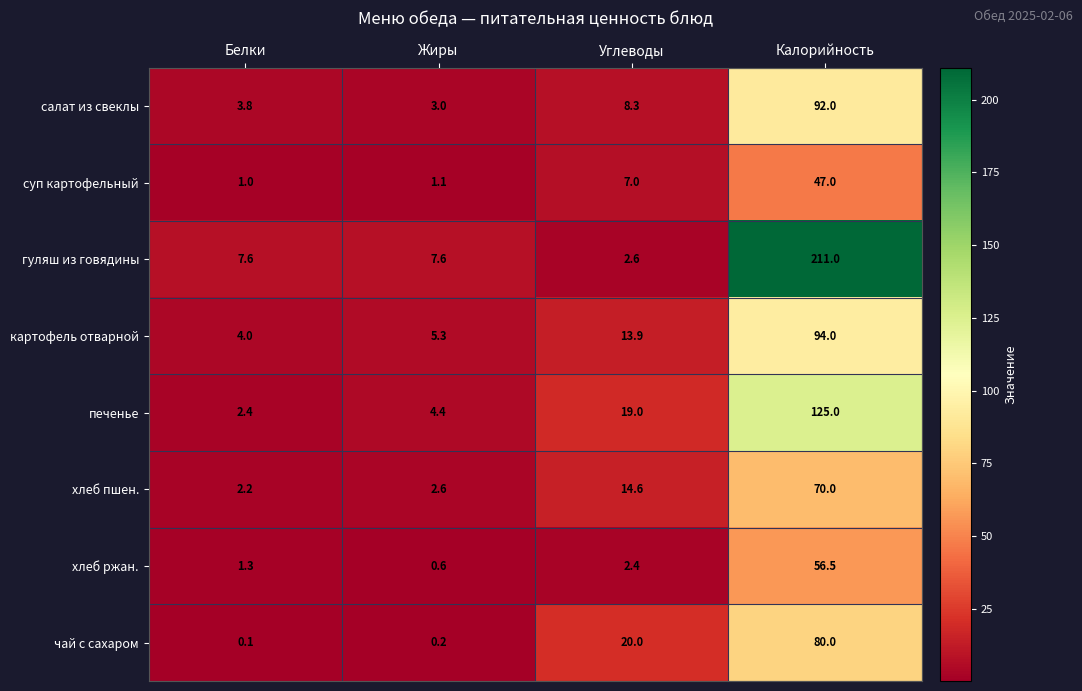

List the labels in order of хлеб пшен. value, smallest first.

Белки, Жиры, Углеводы, Калорийность